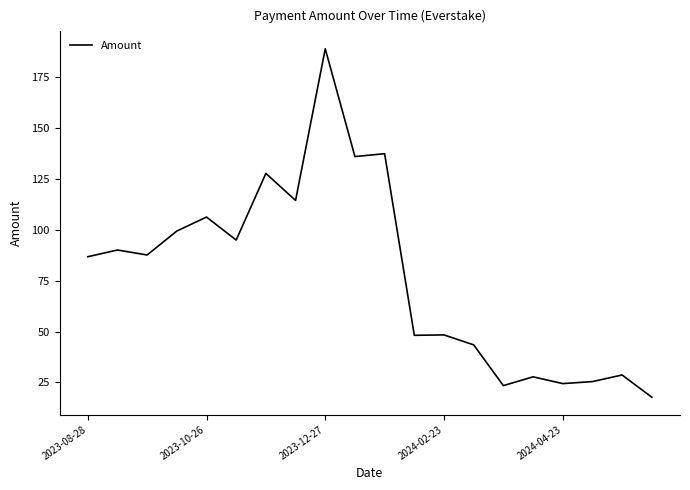

What is the smallest value displayed?

17.8